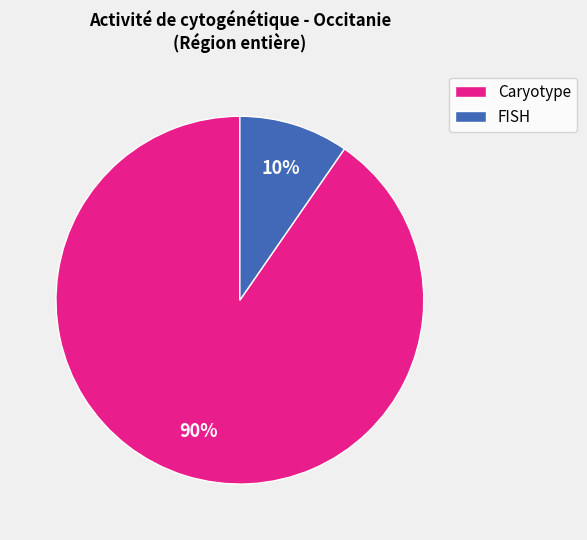

Rank the categories by value from highest to lowest.

Caryotype, FISH